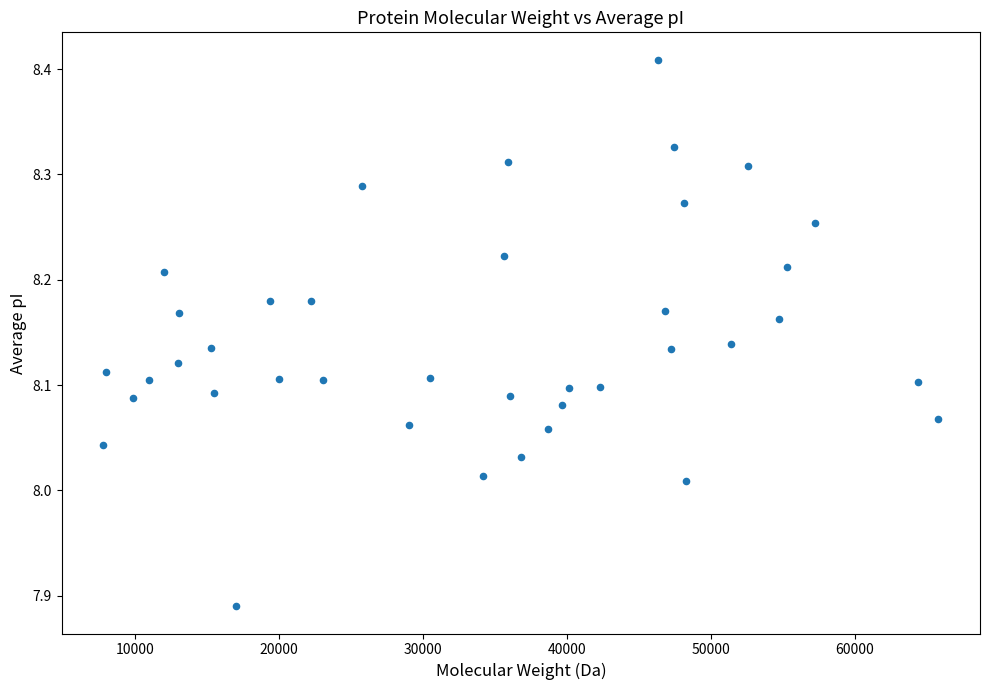

What is the range of Y values (max minus min)?

0.5